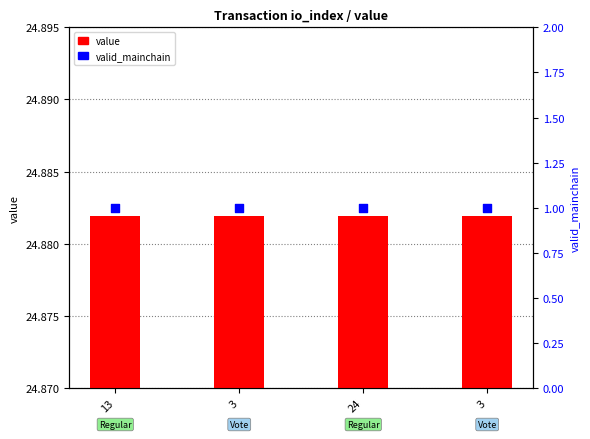

Which series reaches the minimum Y coordinate?

valid_mainchain